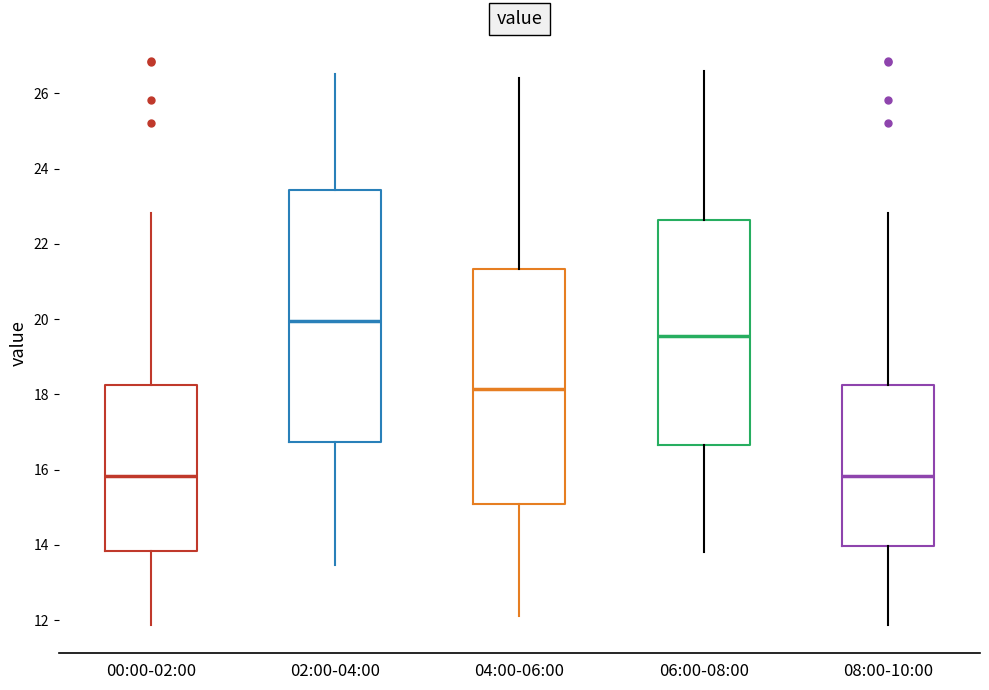

Reading left to right, transcribe this box plot: for each box, give where its median line is, the range the box spans, and where its two whiskers end, as read against the y-axis. The values are not printed on the chart, so give them approximately, as read against the axis.

00:00-02:00: median 15.8, box 13.8 to 18.2, whiskers 11.8 to 22.8
02:00-04:00: median 20.0, box 16.8 to 23.4, whiskers 13.4 to 26.6
04:00-06:00: median 18.2, box 15.0 to 21.4, whiskers 12.2 to 26.4
06:00-08:00: median 19.6, box 16.6 to 22.6, whiskers 13.8 to 26.6
08:00-10:00: median 15.8, box 14.0 to 18.2, whiskers 11.8 to 22.8